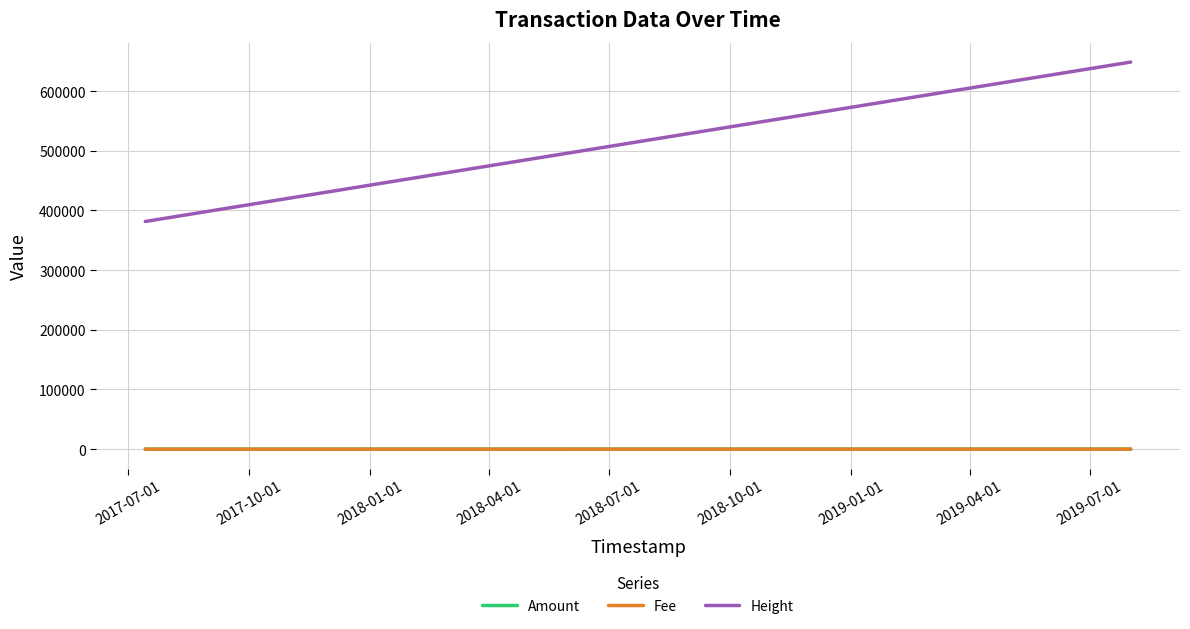

What is the lowest value of the Height series?

381585.0